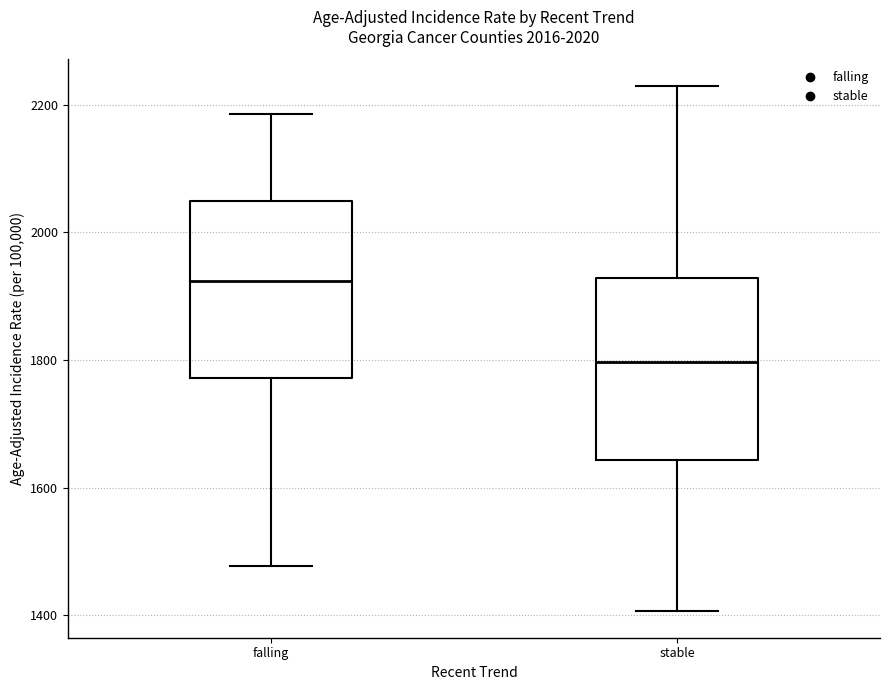

Which box has the highest median line?

falling